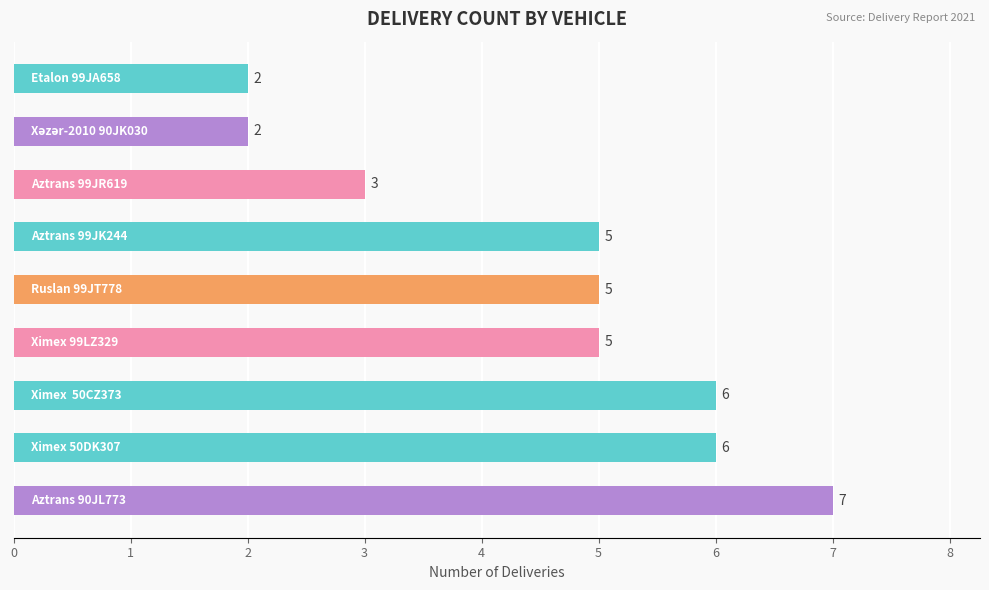

What is the sum of all values?

41